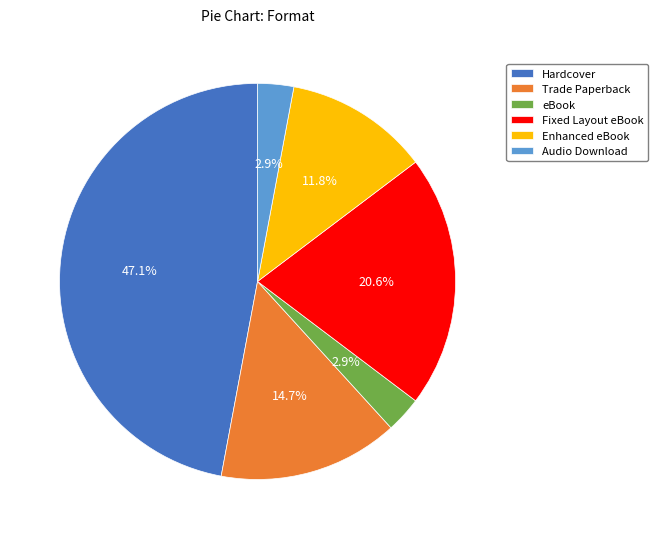

True or false: Audio Download accounts for 14% of the total.

False